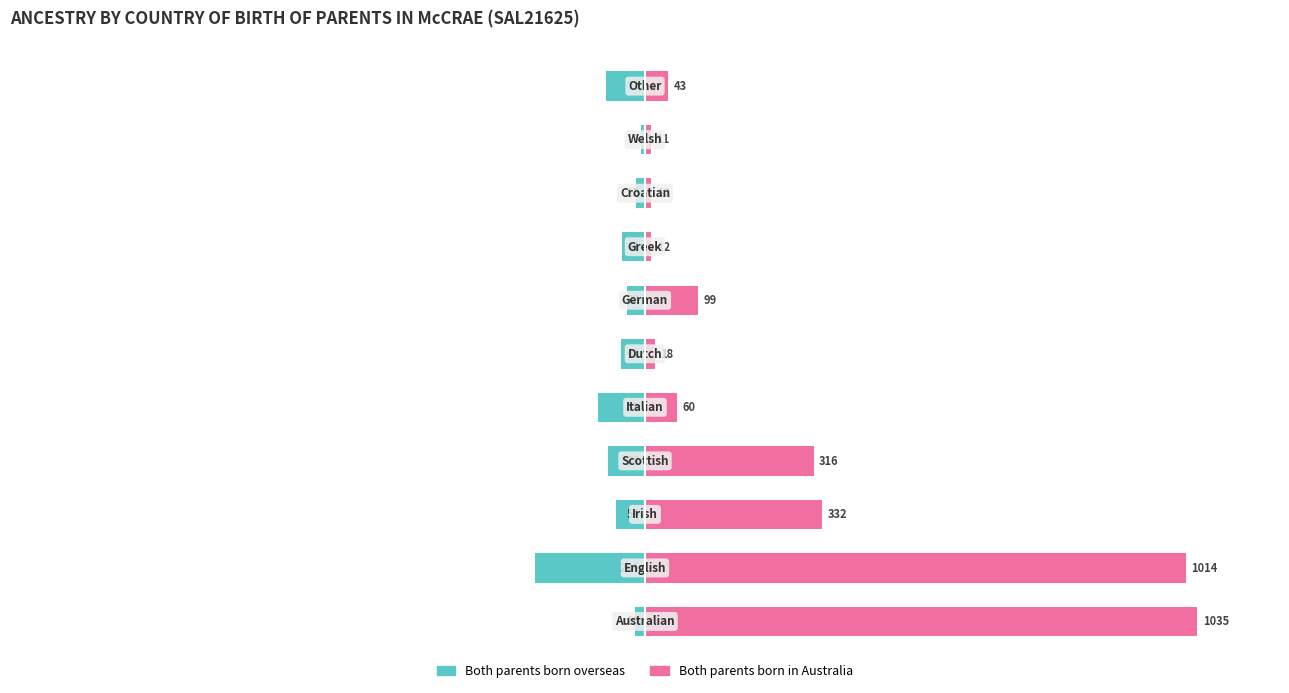

Which series has the widest spread of values?

Both parents born in Australia